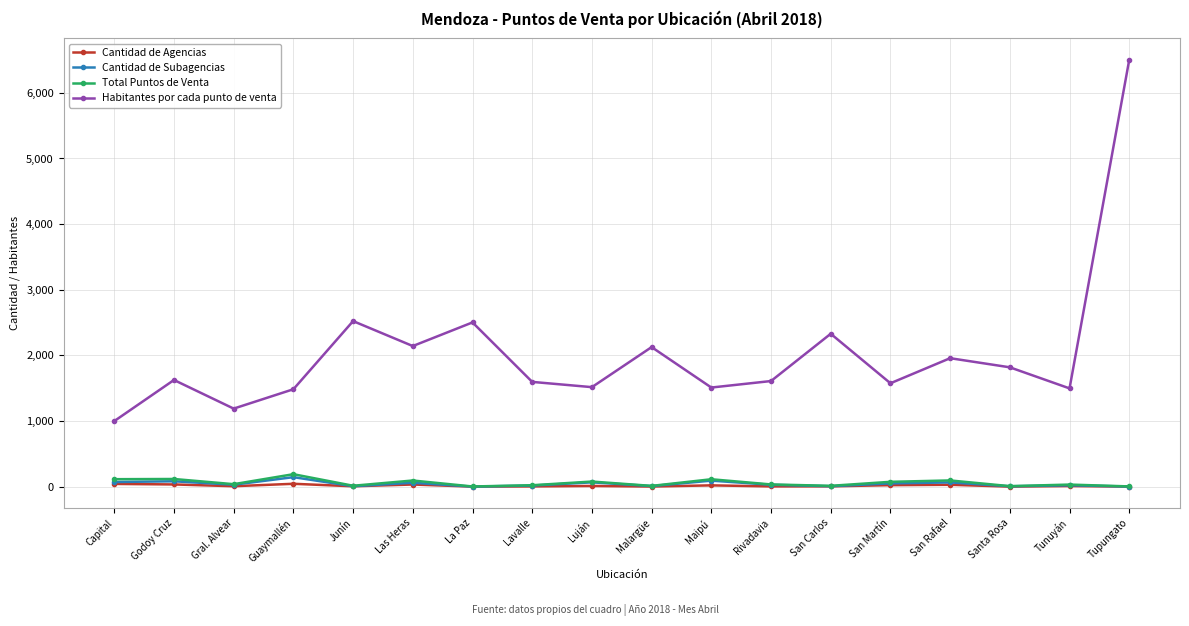

What are all the series names shown in the legend?

Cantidad de Agencias, Cantidad de Subagencias, Total Puntos de Venta, Habitantes por cada punto de venta